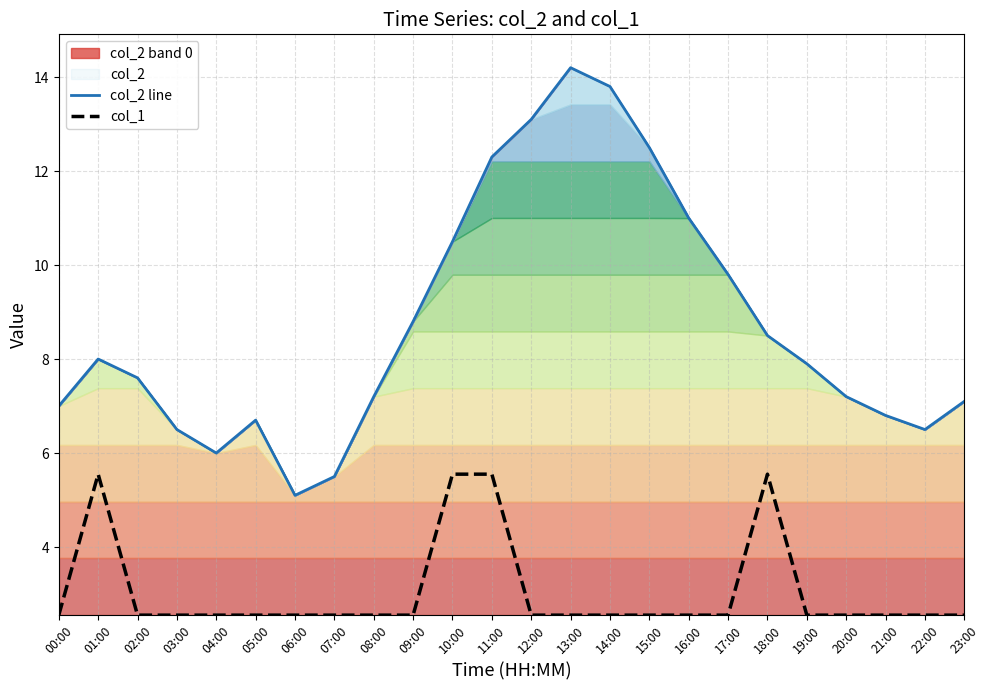

What is the total value across all series at 08:00?

9.8